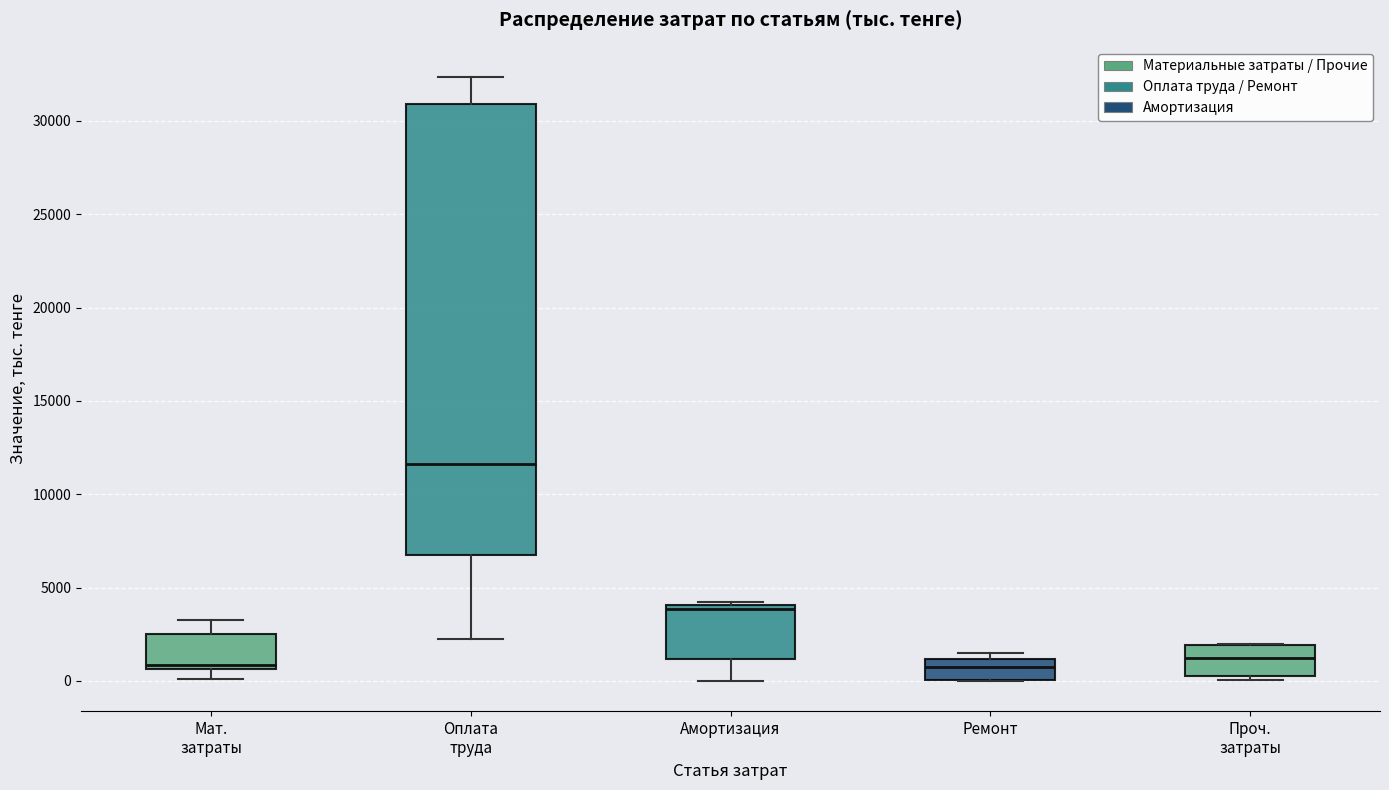

Reading left to right, read every box against the y-axis: the position of its median line, the range the box covers, and the ends of its whiskers. The values are not printed on the chart, so give them approximately, as read against the axis.

Мат. затраты: median 1000, box 500 to 2500, whiskers 0 to 3500
Оплата труда: median 11500, box 6500 to 31000, whiskers 2000 to 32500
Амортизация: median 4000 (just below the box's upper edge), box 1000 to 4000, whiskers 0 to 4000
Ремонт: median 1000 (inside the box), box 0 to 1000, whiskers 0 to 1500
Проч. затраты: median 1000, box 0 to 2000, whiskers 0 (just below the box's lower edge) to 2000